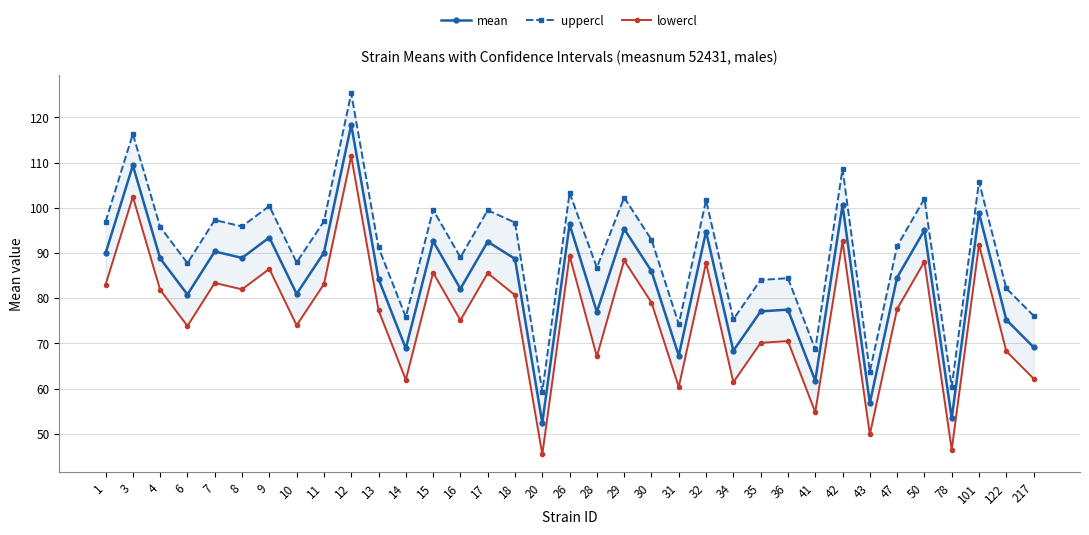

Rank the series by their maximum value, from highest to lowest.

uppercl, mean, lowercl